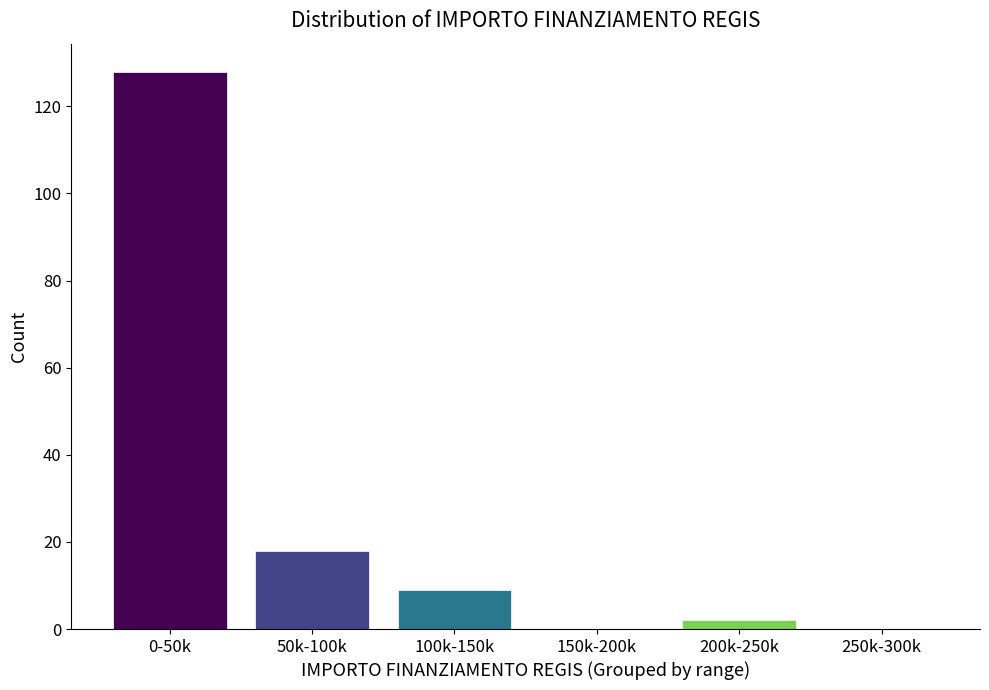

Reading left to right, extract all data points from this chart.

0-50k=128	50k-100k=18	100k-150k=9	150k-200k=0	200k-250k=2	250k-300k=0